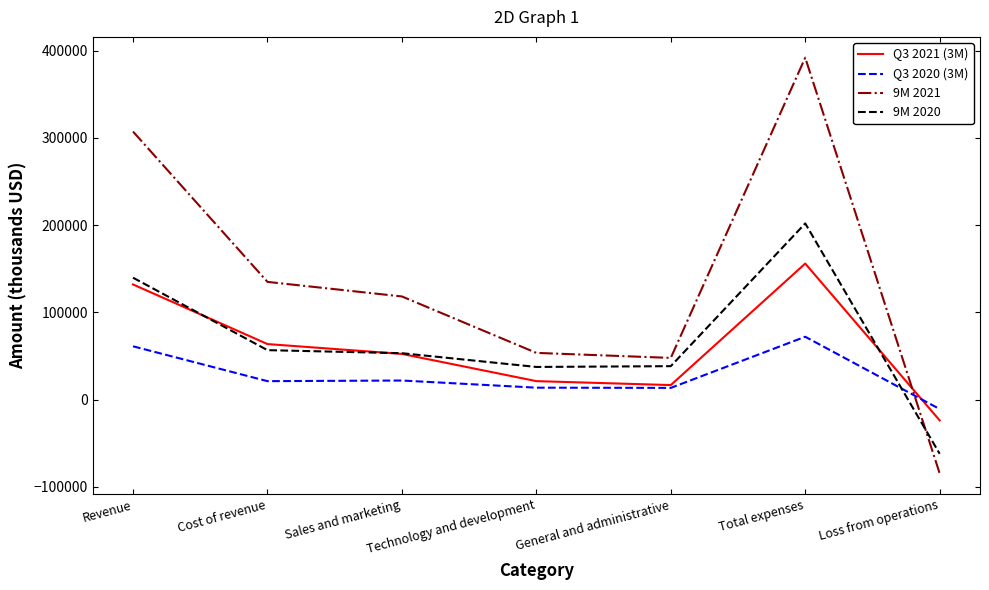

Which series ends up on top after the final intersection of 9M 2021 and Q3 2021 (3M)?

Q3 2021 (3M)